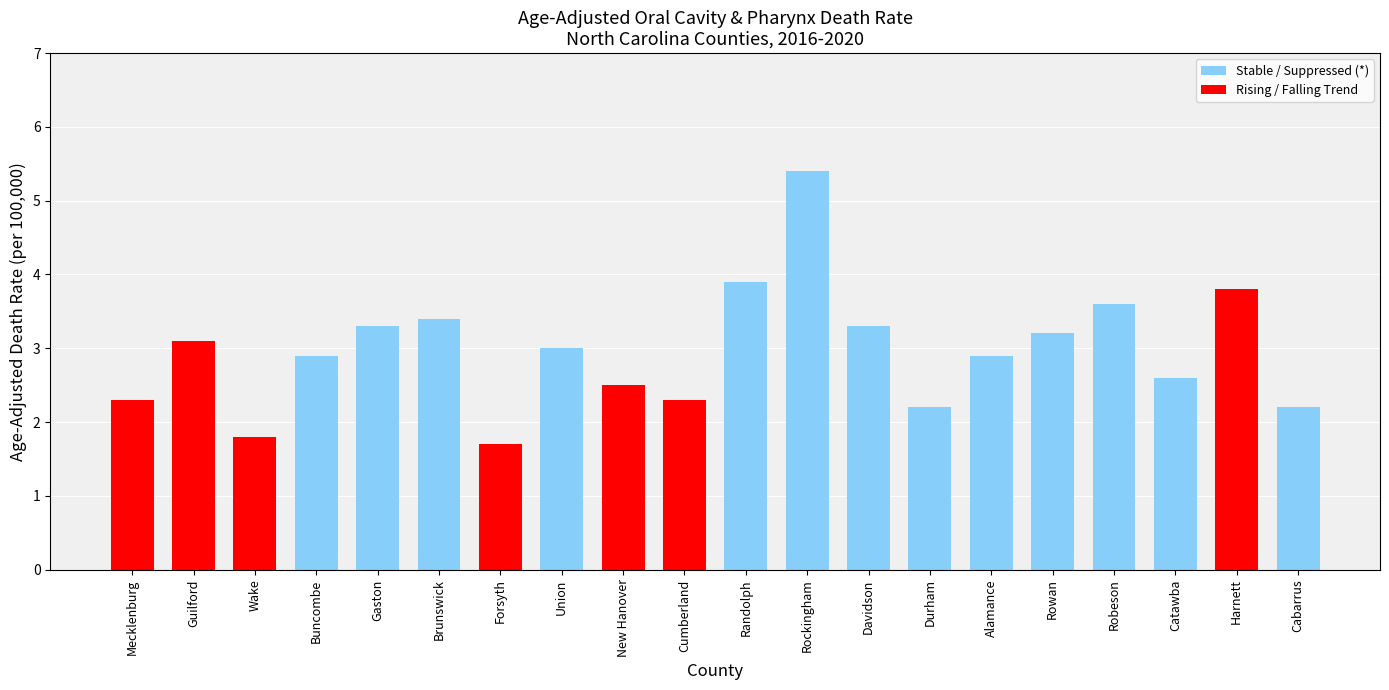

Which category has the highest value across all series?

Rockingham